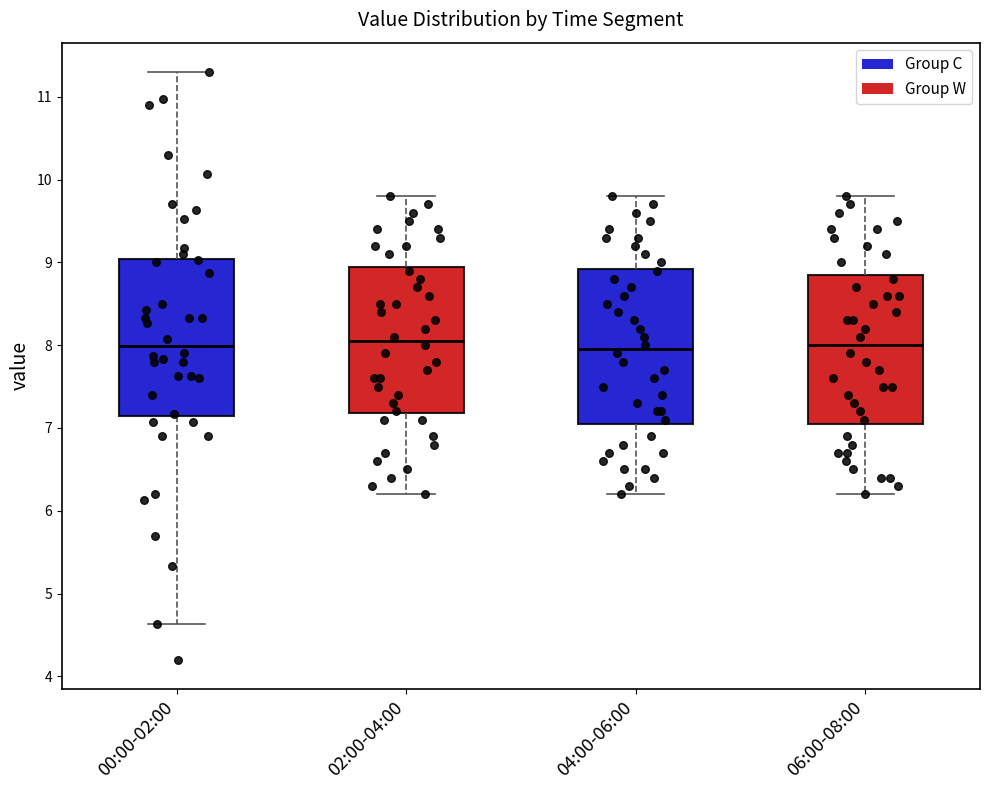

Where is the upper edge of the box for 06:00-08:00 on the y-axis? The values are not printed on the chart, so give them approximately, as read against the axis.

8.9